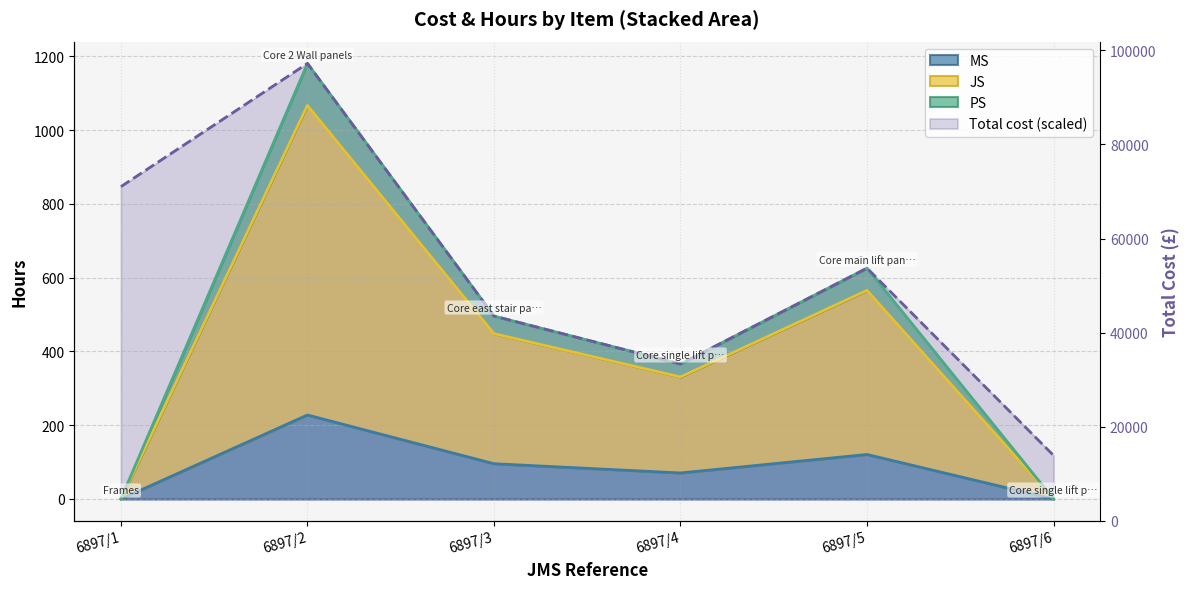

The value of JS at 6897/6 is 0.0. True or false?

True